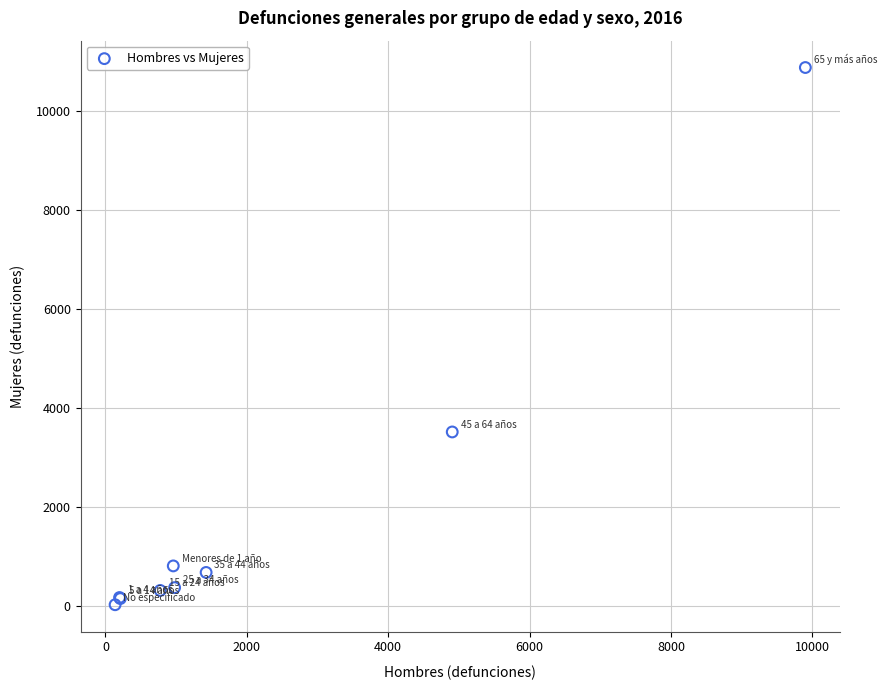

What Y value in the scatter plot is closest to 5448?

3511